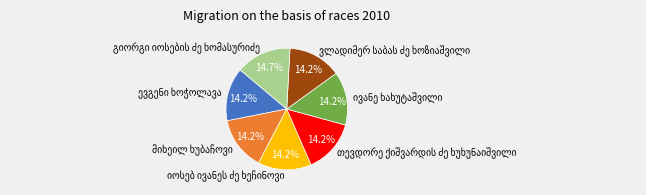

Is there any slice that represents more than half of the pie?

No